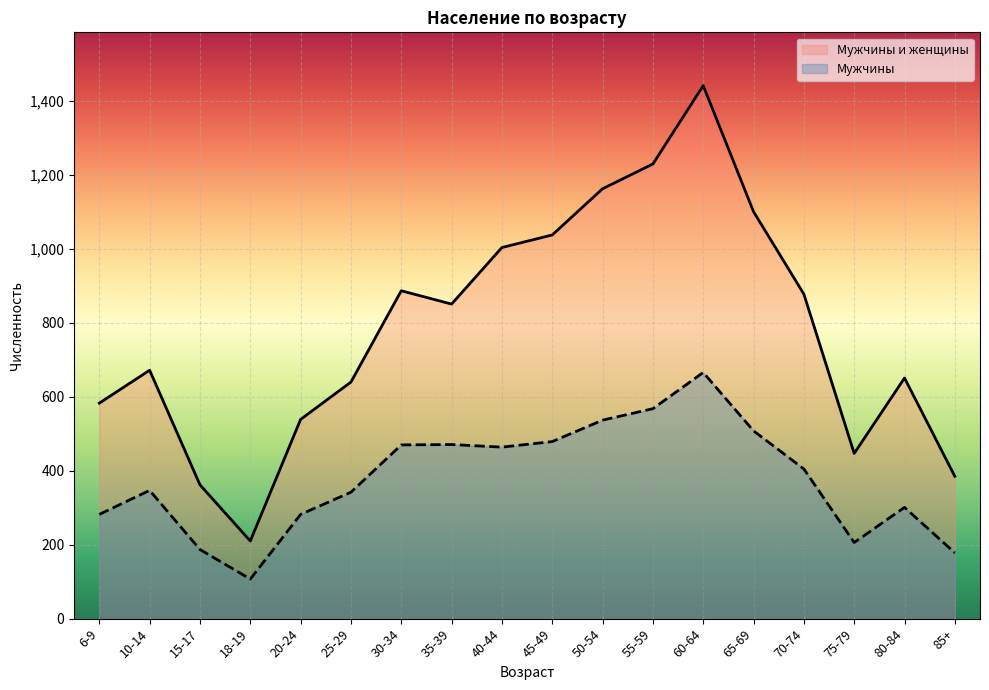

How many lines are shown in the chart?

2